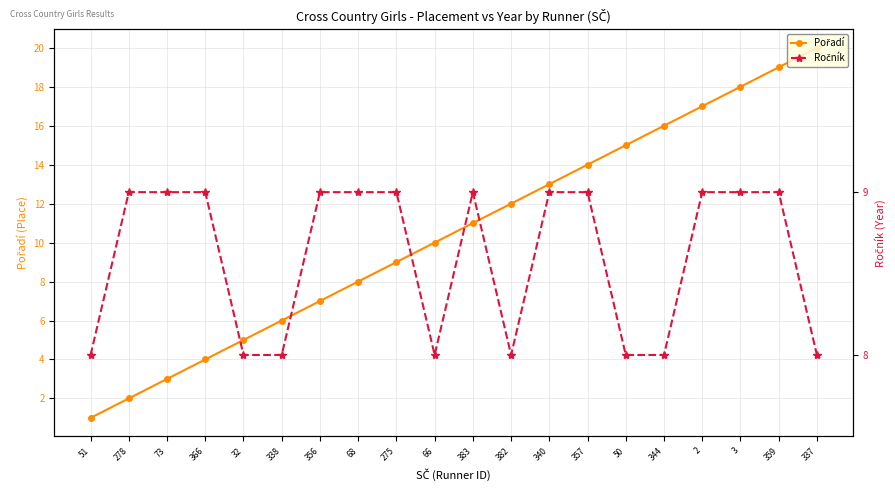

At 383, list the series in order from largest to smallest.

Pořadí, Ročník